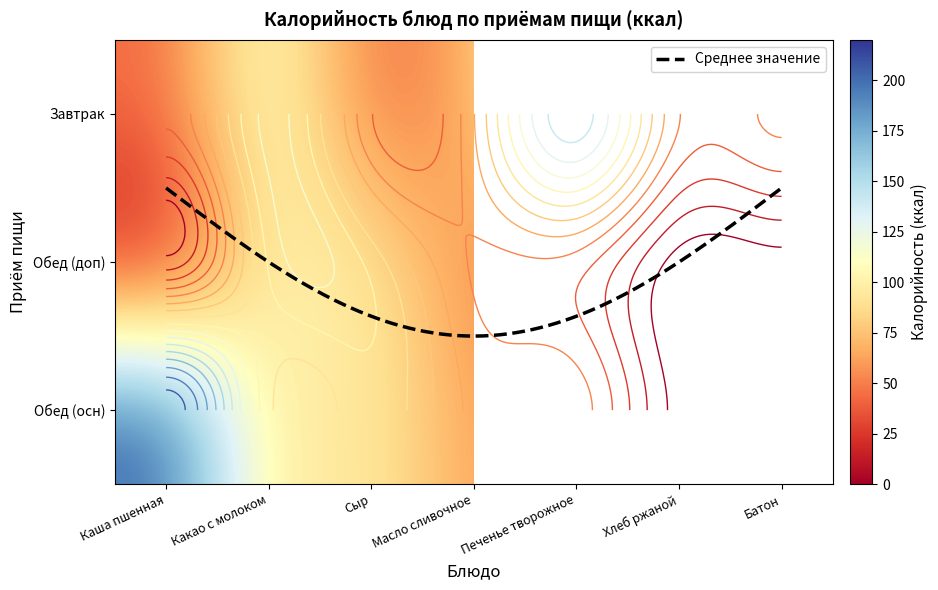

Is it true that Завтрак equals 38.4 at Какао с молоком?

False